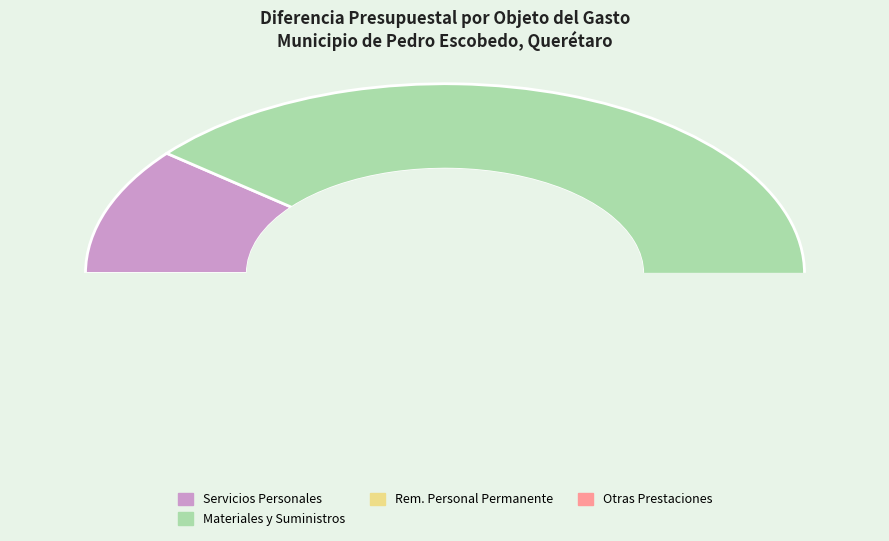

To the nearest percent, what is the difference between the SERVICIOS PERSONALES and MATERIALES Y SUMINISTROS slice percentages?

67%